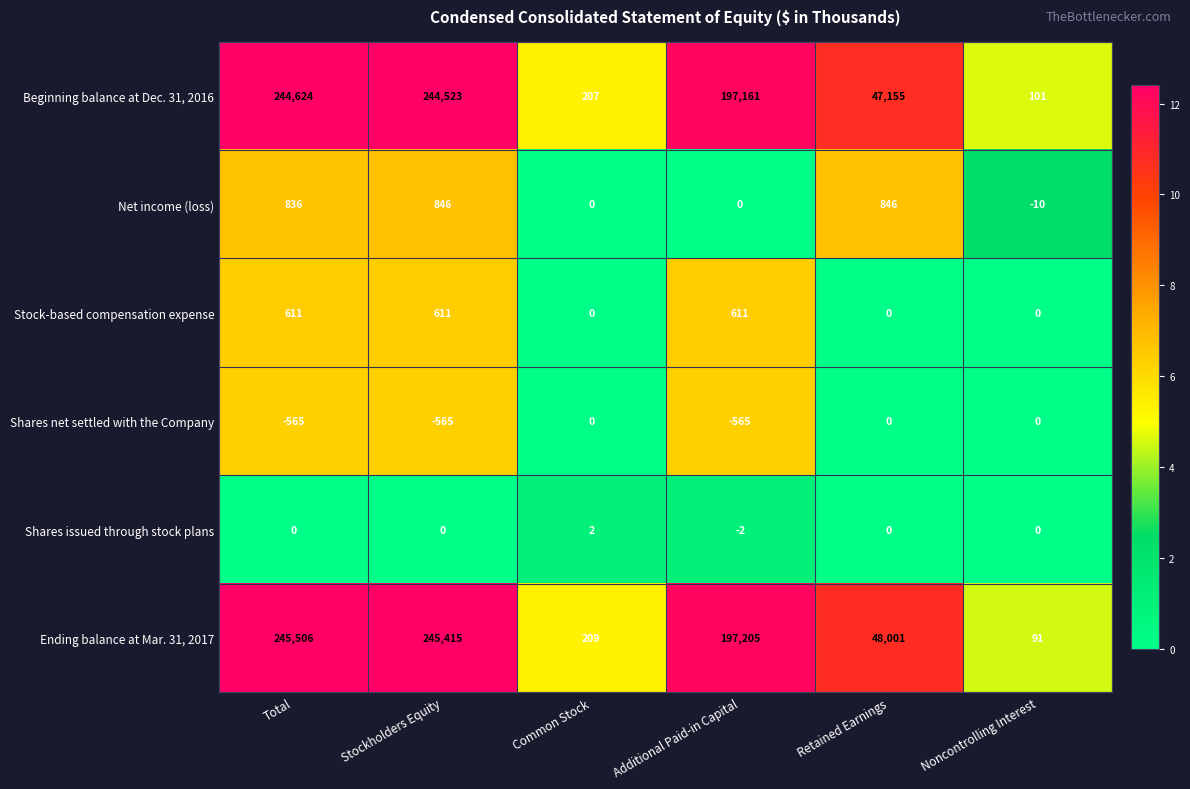

What is the difference between the maximum and minimum values in the Shares issued through stock plans series?

4